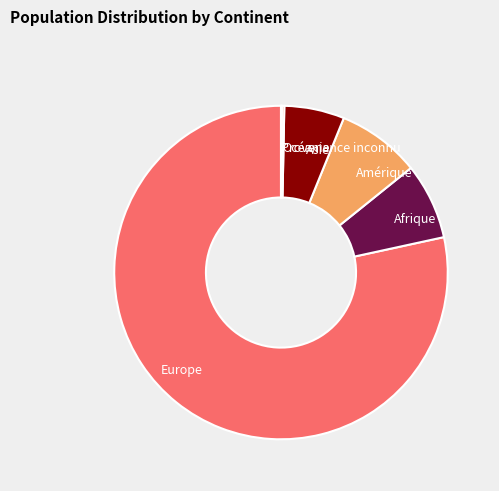

Combined, do Europe and Afrique account for over 50%?

Yes